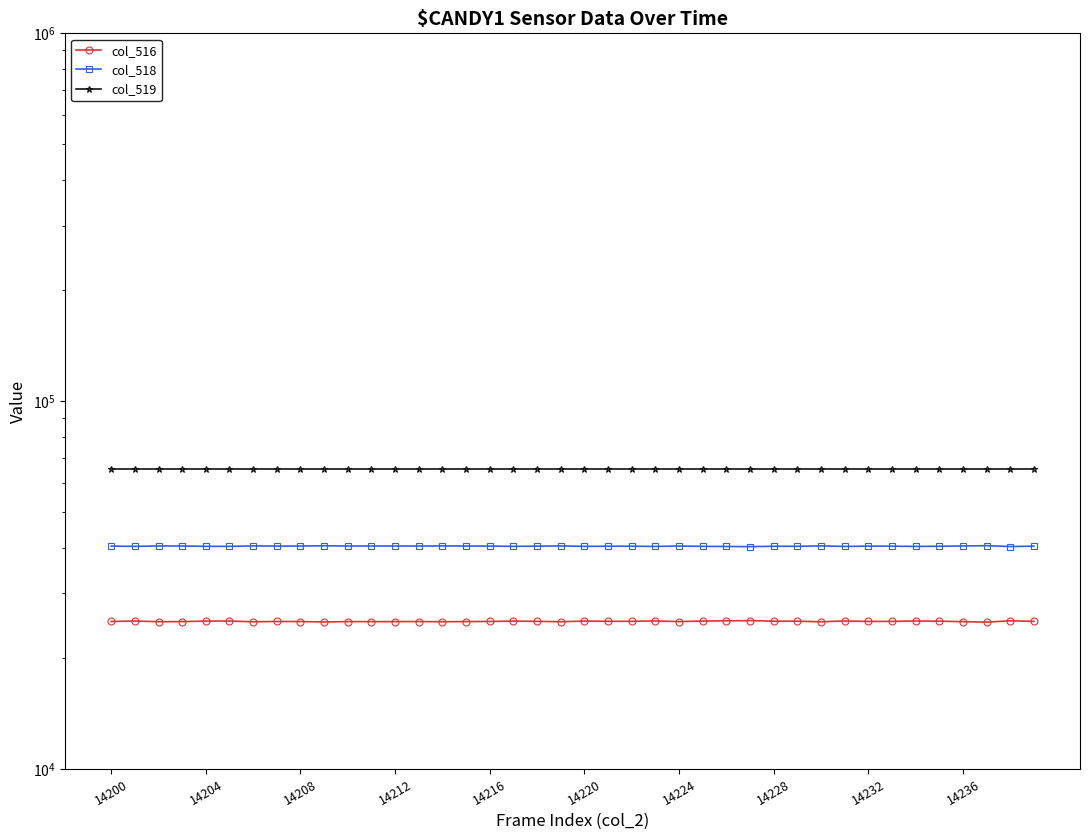

What is the average value of the col_519 series?

65535